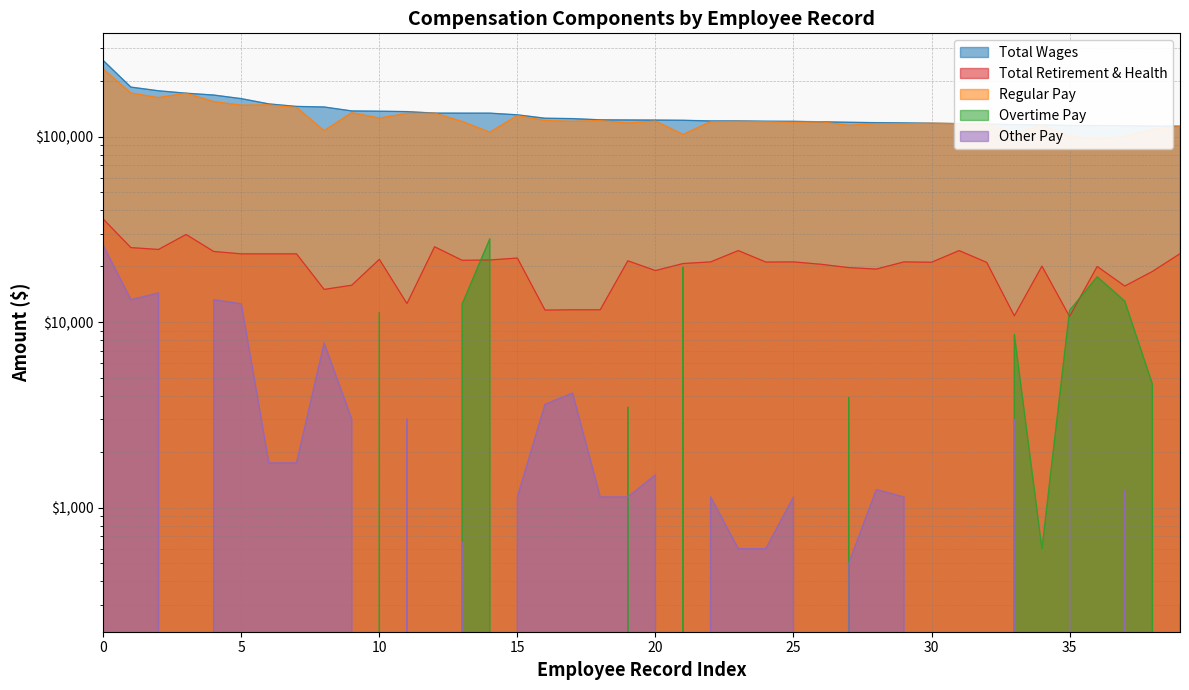

What is the difference between the maximum and minimum values in the OtherPay series?

25900